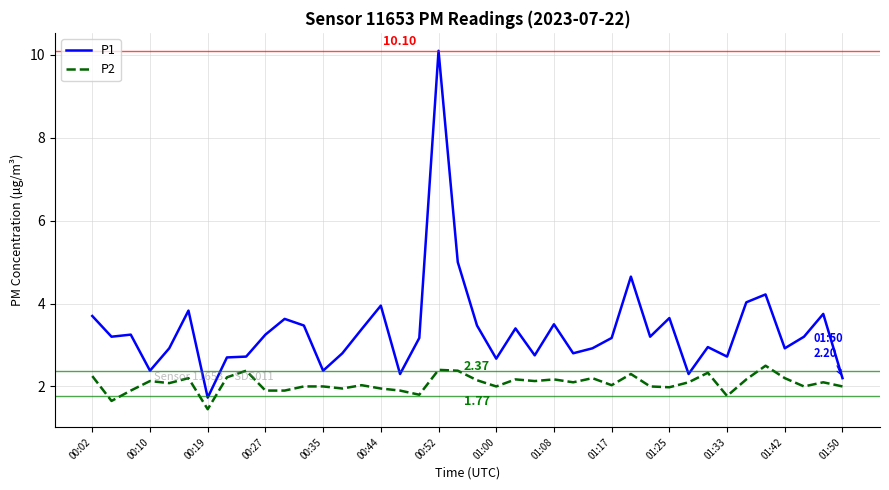

Which series has the largest total across all categories?

P1